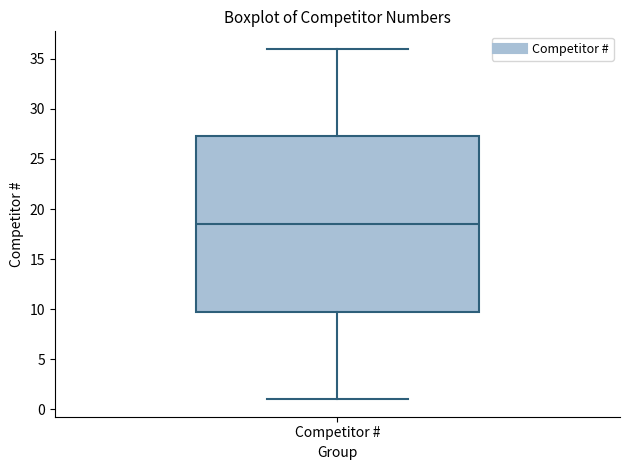

Where does the lower whisker of the box for Competitor # end on the y-axis? The values are not printed on the chart, so give them approximately, as read against the axis.

1.0